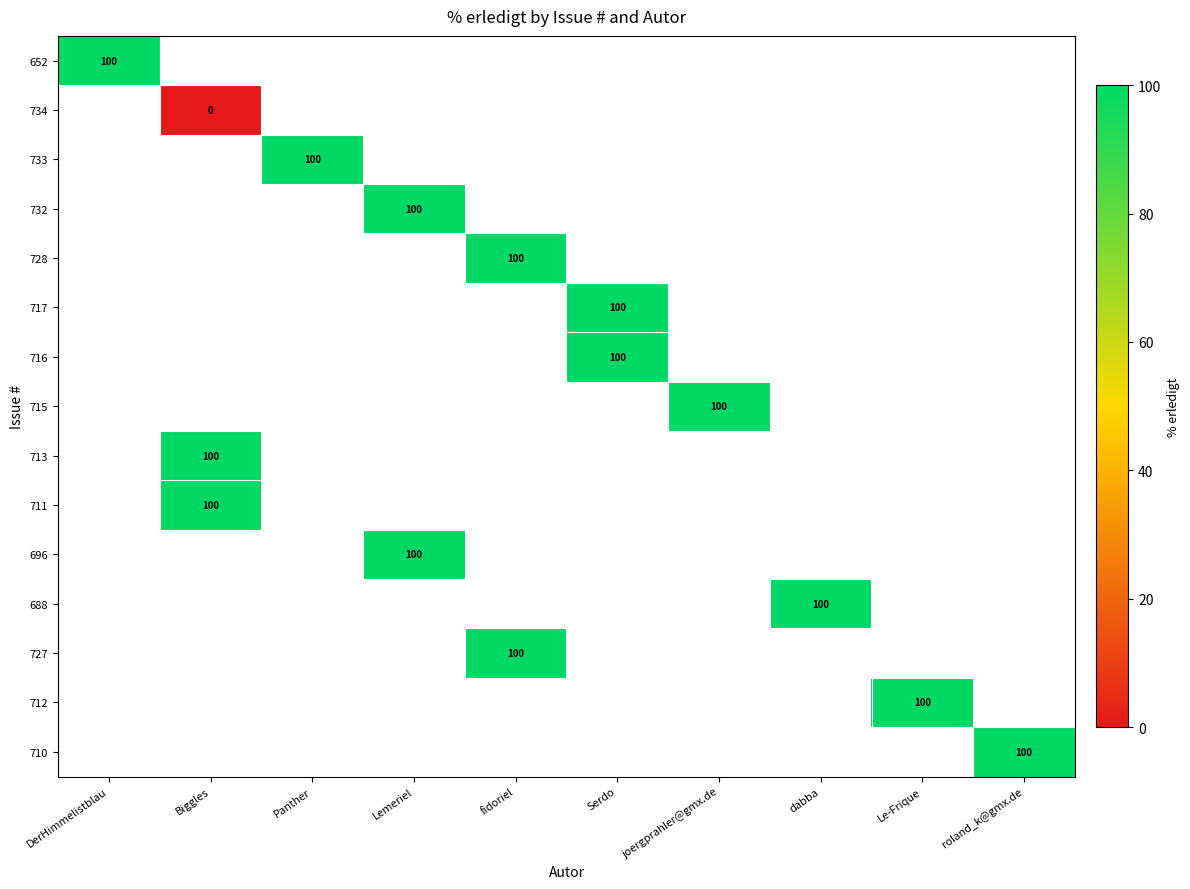

The 712 series shows 100 at Le-Frique. True or false?

True